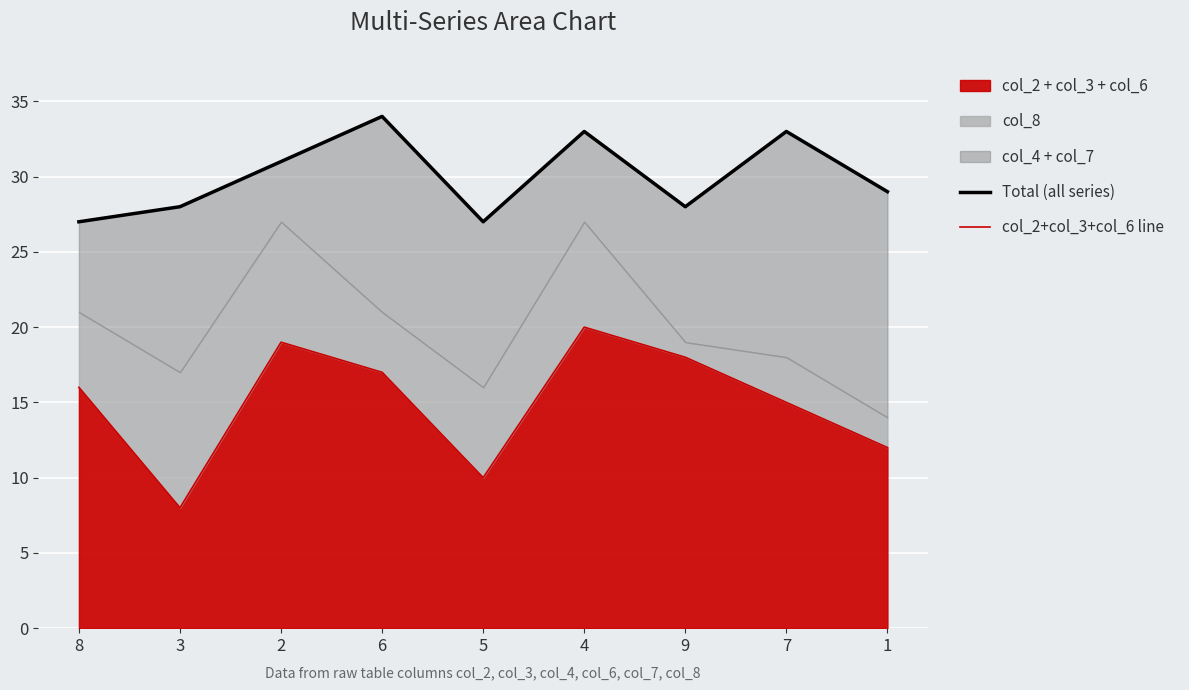

What is the value of the Total (all series) point at the 5th from the left?

27